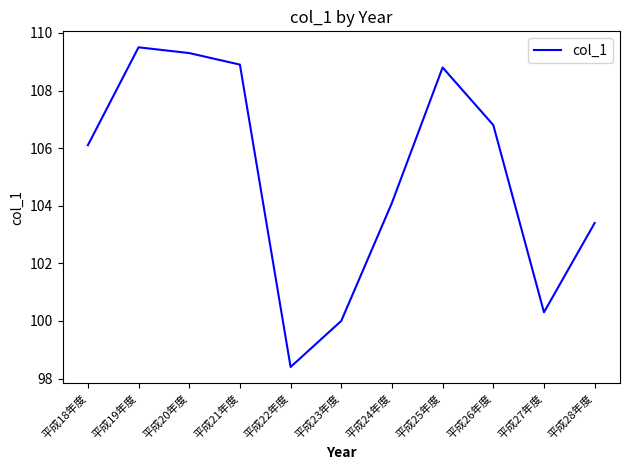

Where is the first local minimum?

平成22年度